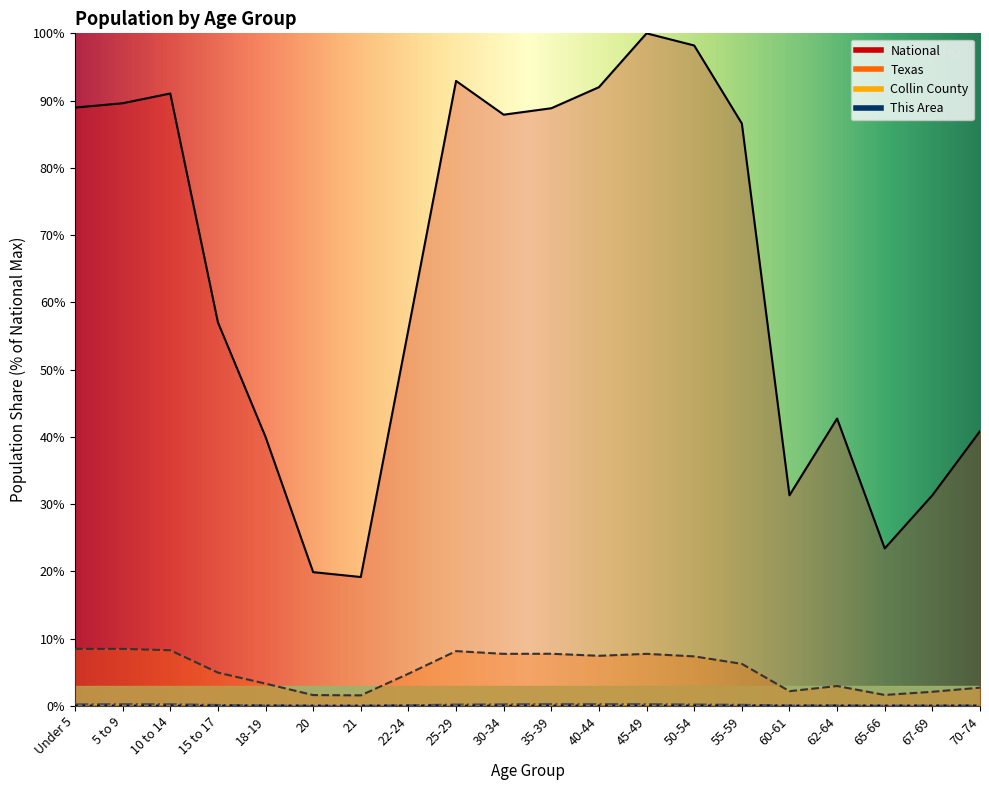

True or false: Texas and This Area cross at least once.

False